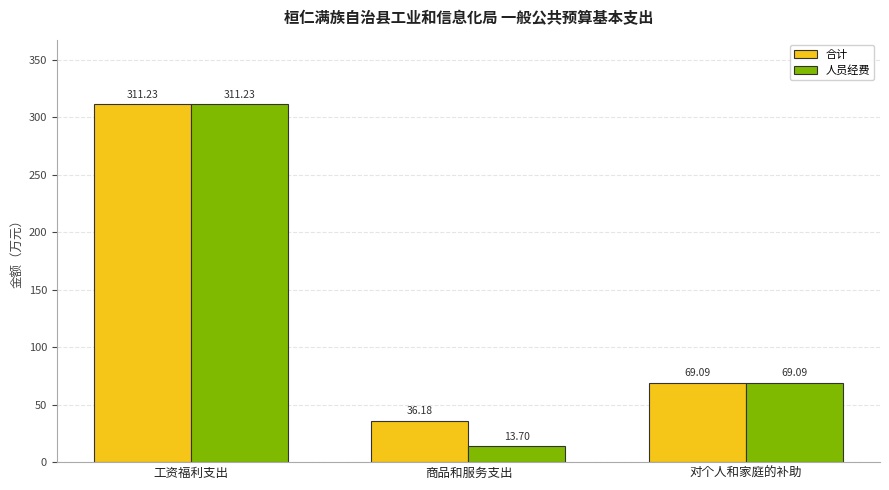

Which category has the lowest value in the 人员经费 series?

商品和服务支出